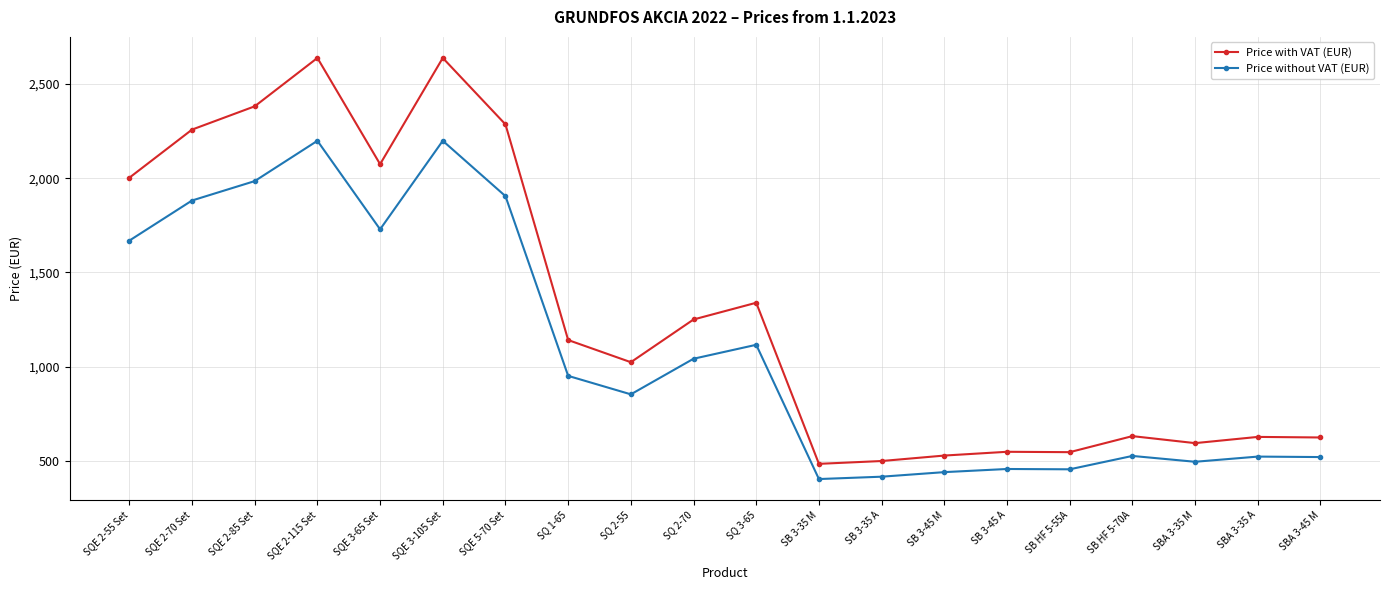

Which series has the largest total across all categories?

Price with VAT (EUR)